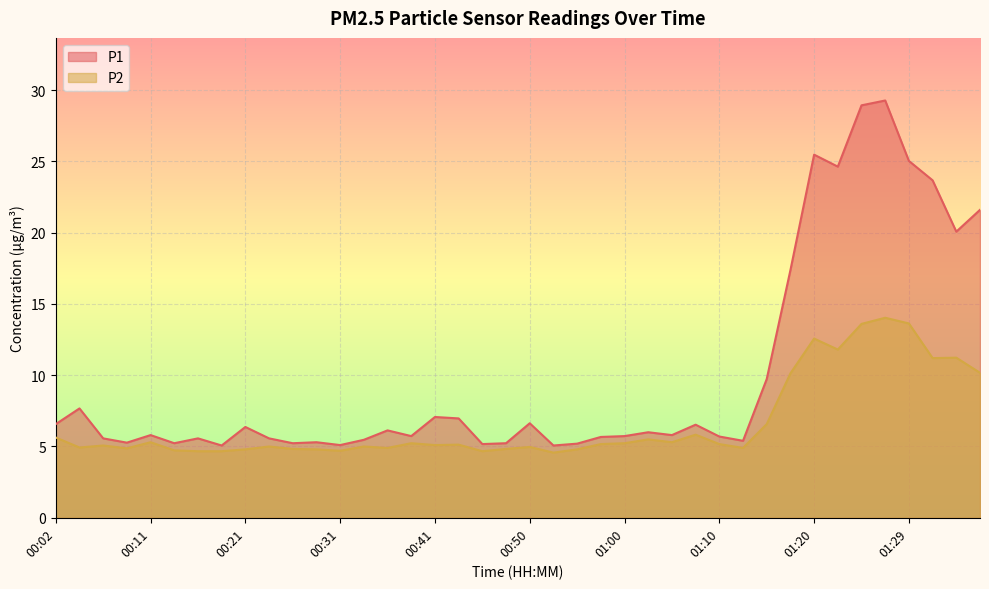

True or false: P1 and P2 intersect in this chart.

False